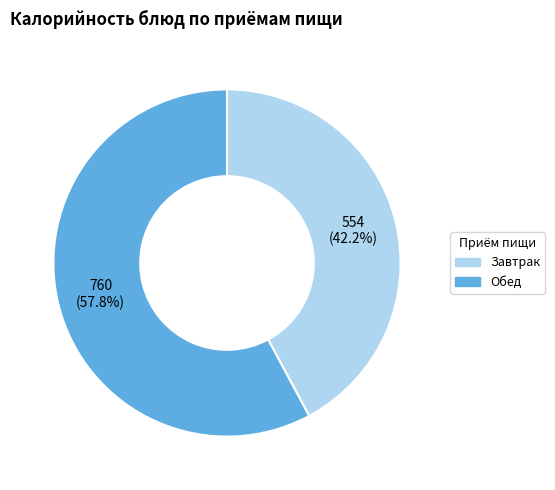

Count the number of slices in the pie.

2